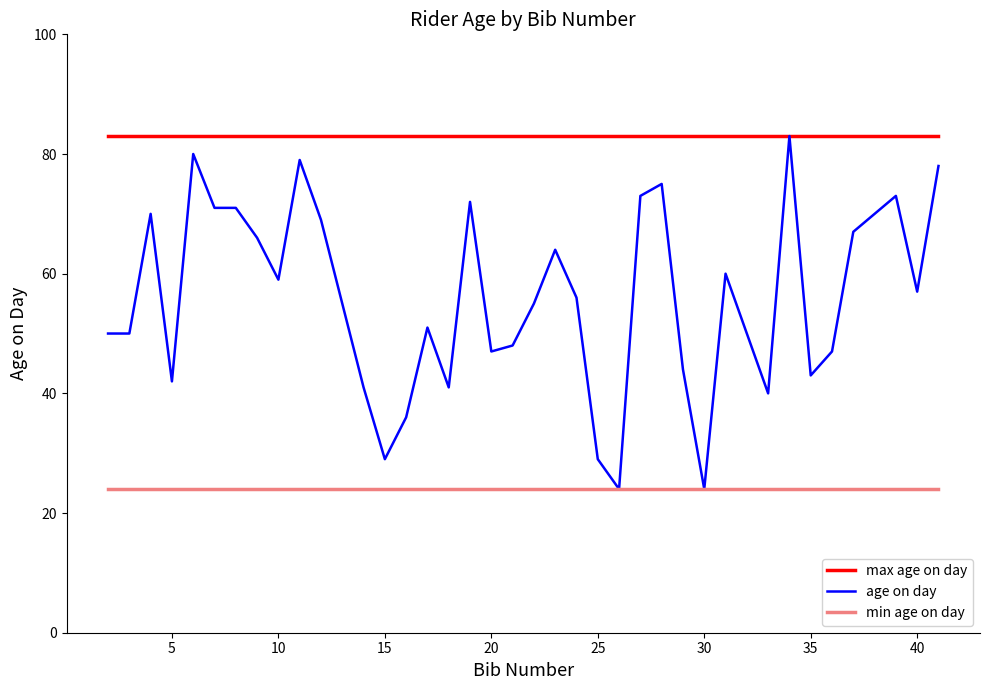

What is the minimum value shown in the chart?

24